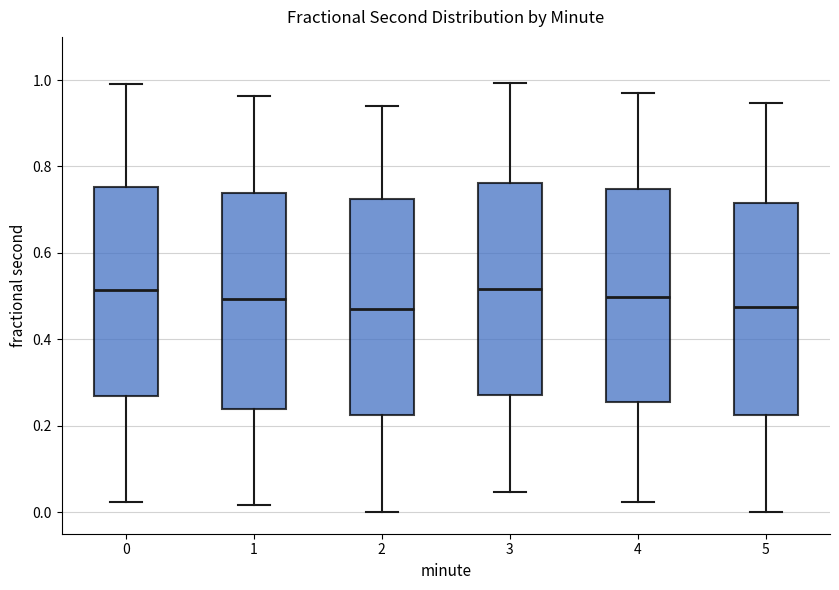

Reading left to right, transcribe this box plot: for each box, give where its median line is, the range the box spans, and where its two whiskers end, as read against the y-axis. The values are not printed on the chart, so give them approximately, as read against the axis.

0: median 0.52, box 0.26 to 0.76, whiskers 0.02 to 1.00
1: median 0.50, box 0.24 to 0.74, whiskers 0.02 to 0.96
2: median 0.46, box 0.22 to 0.72, whiskers 0.00 to 0.94
3: median 0.52, box 0.28 to 0.76, whiskers 0.04 to 1.00
4: median 0.50, box 0.26 to 0.74, whiskers 0.02 to 0.98
5: median 0.48, box 0.22 to 0.72, whiskers 0.00 to 0.94